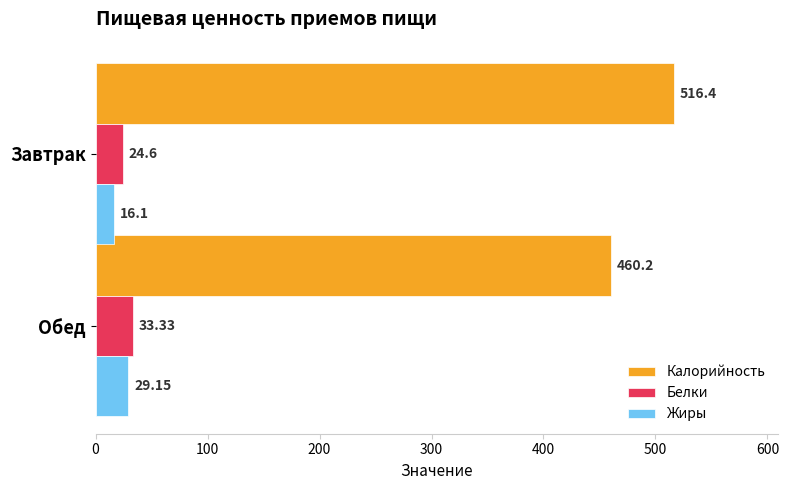

At which label does Жиры reach its peak?

Обед